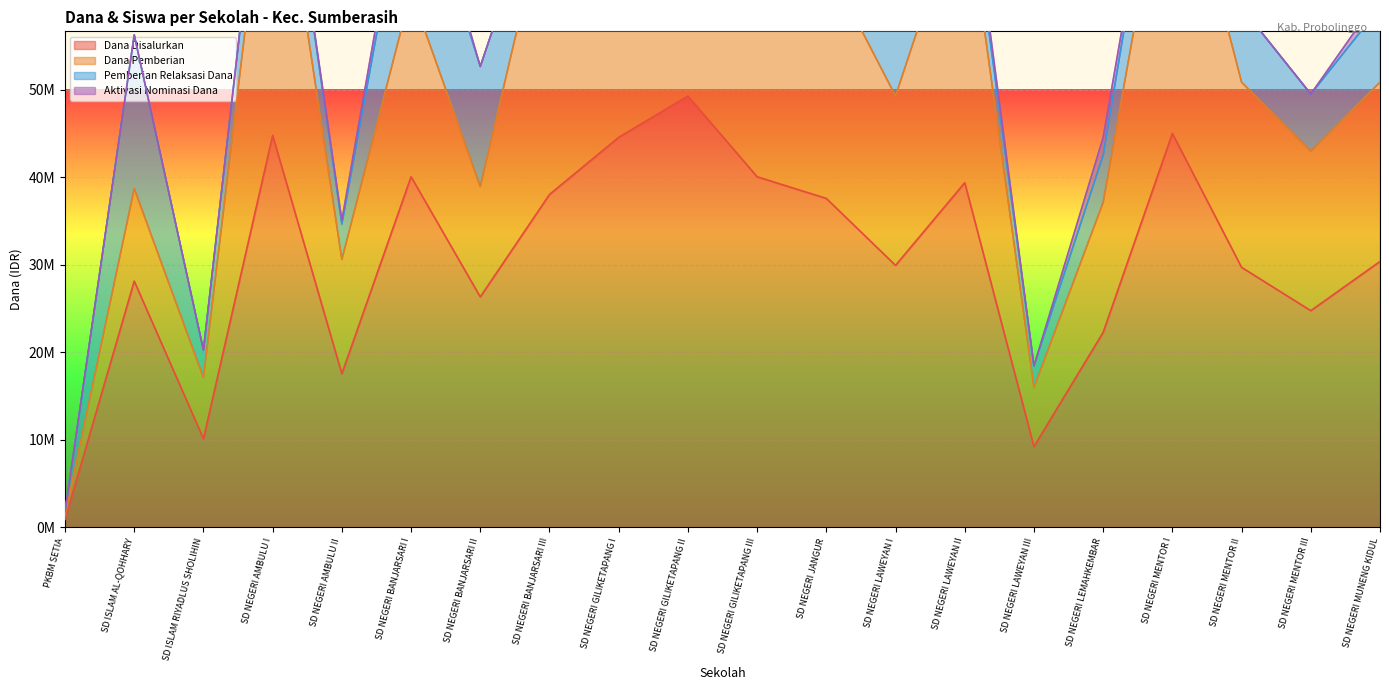

True or false: Siswa Disalurkan has more than 1 interior local peaks.

True